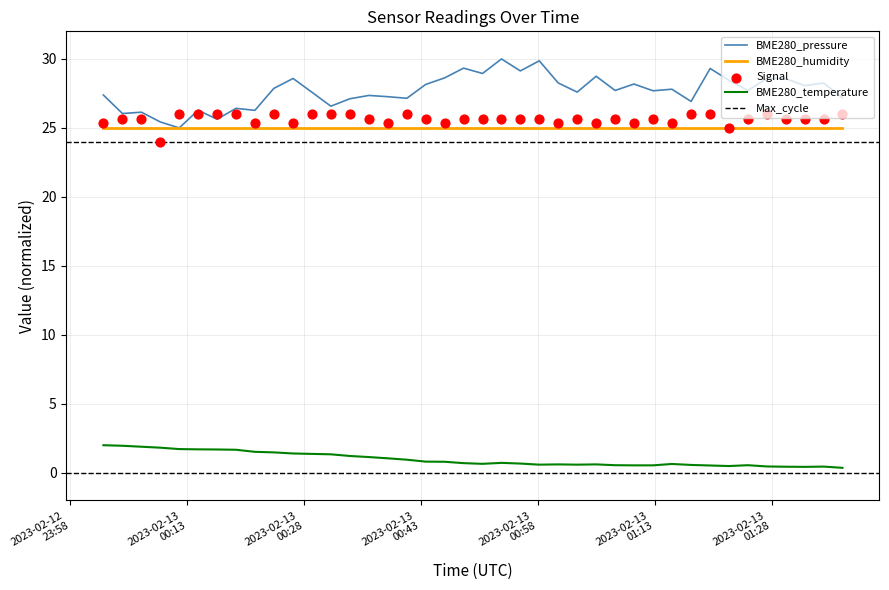

Which series contains the highest Y value?

BME280_pressure